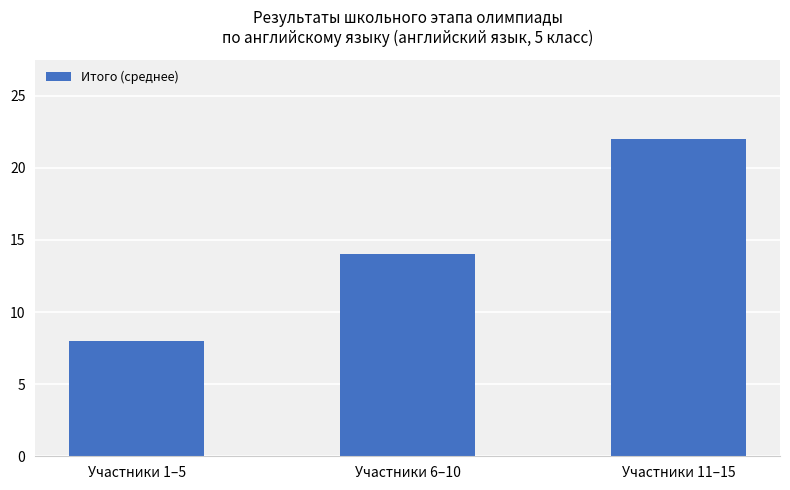

Is it true that the value at Участники 6–10 is 23?

False